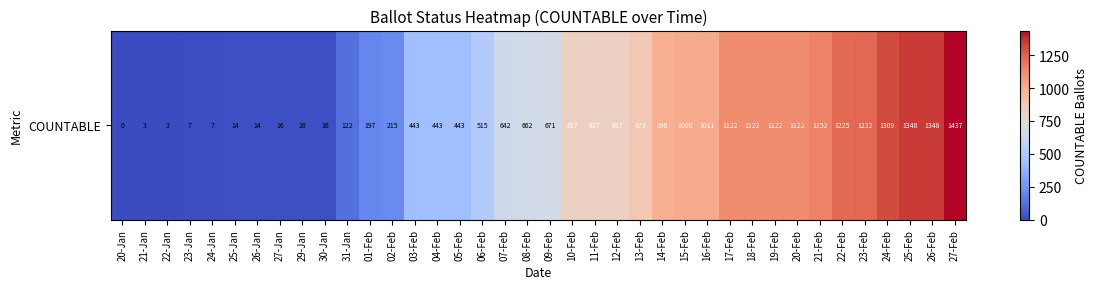

Rank the categories by value from lowest to highest.

20-Jan, 21-Jan, 22-Jan, 23-Jan, 24-Jan, 25-Jan, 26-Jan, 27-Jan, 29-Jan, 30-Jan, 31-Jan, 01-Feb, 02-Feb, 03-Feb, 04-Feb, 05-Feb, 06-Feb, 07-Feb, 08-Feb, 09-Feb, 10-Feb, 11-Feb, 12-Feb, 13-Feb, 14-Feb, 15-Feb, 16-Feb, 17-Feb, 18-Feb, 19-Feb, 20-Feb, 21-Feb, 22-Feb, 23-Feb, 24-Feb, 25-Feb, 26-Feb, 27-Feb